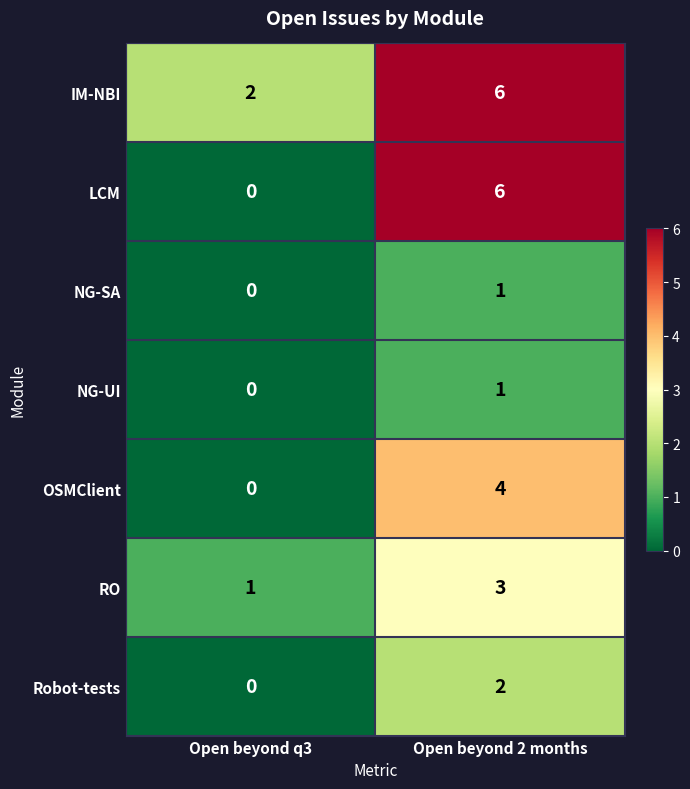

Is it true that OSMClient equals 2 at Open beyond q3?

False